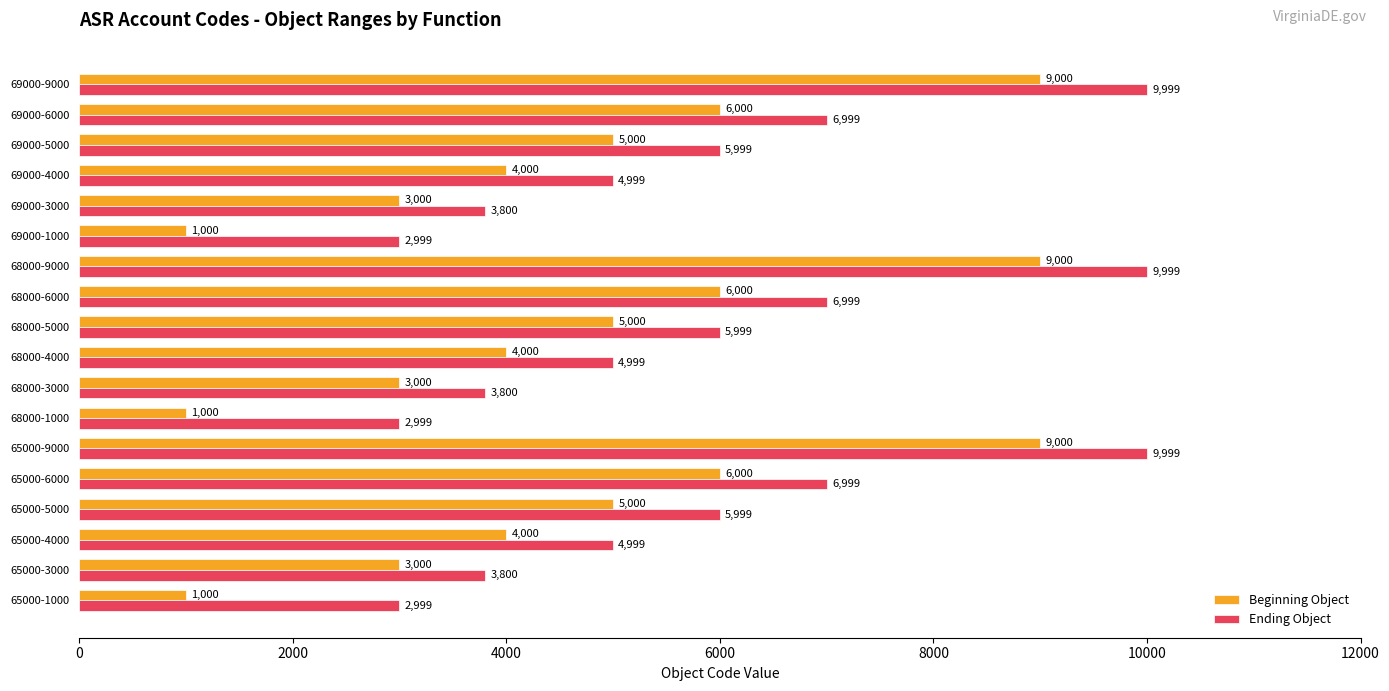

What are all the series names shown in the legend?

Beginning Object, Ending Object